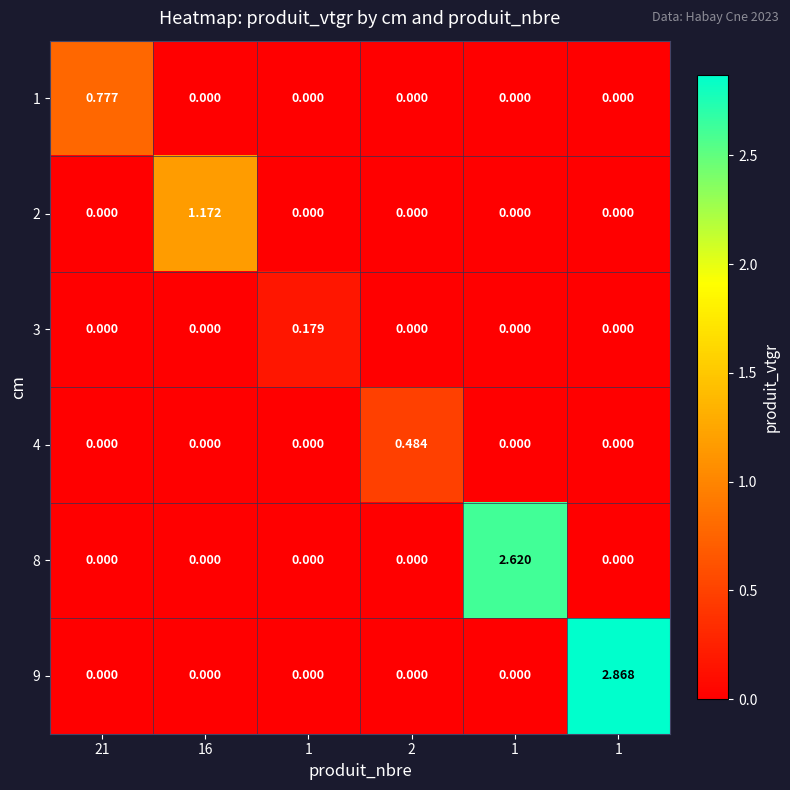

Reading left to right, transcribe all the data shown in this chart.

1: 21=0.8	16=0.0	1=0.0	2=0.0	1=0.0	1=0.0
2: 21=0.0	16=1.2	1=0.0	2=0.0	1=0.0	1=0.0
3: 21=0.0	16=0.0	1=0.2	2=0.0	1=0.0	1=0.0
4: 21=0.0	16=0.0	1=0.0	2=0.5	1=0.0	1=0.0
8: 21=0.0	16=0.0	1=0.0	2=0.0	1=2.6	1=0.0
9: 21=0.0	16=0.0	1=0.0	2=0.0	1=0.0	1=2.9